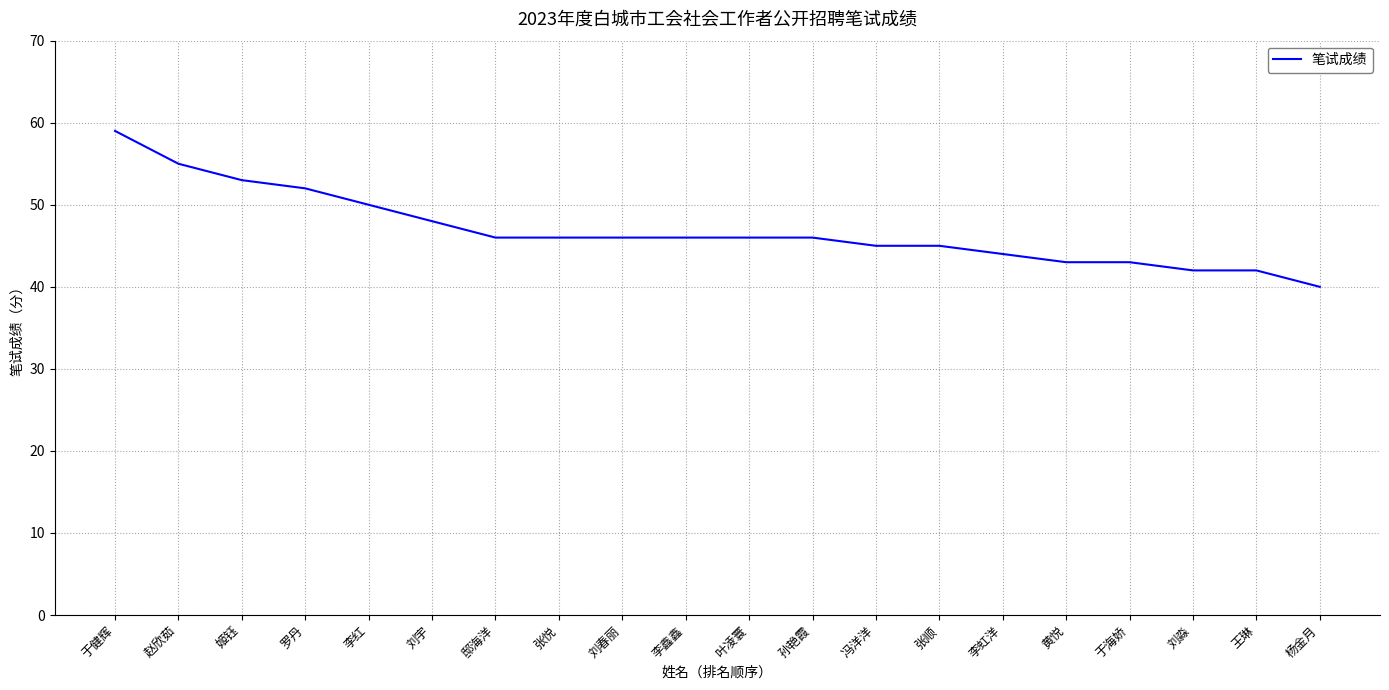

What is the change in value from 于海娇 to 杨金月?

-3